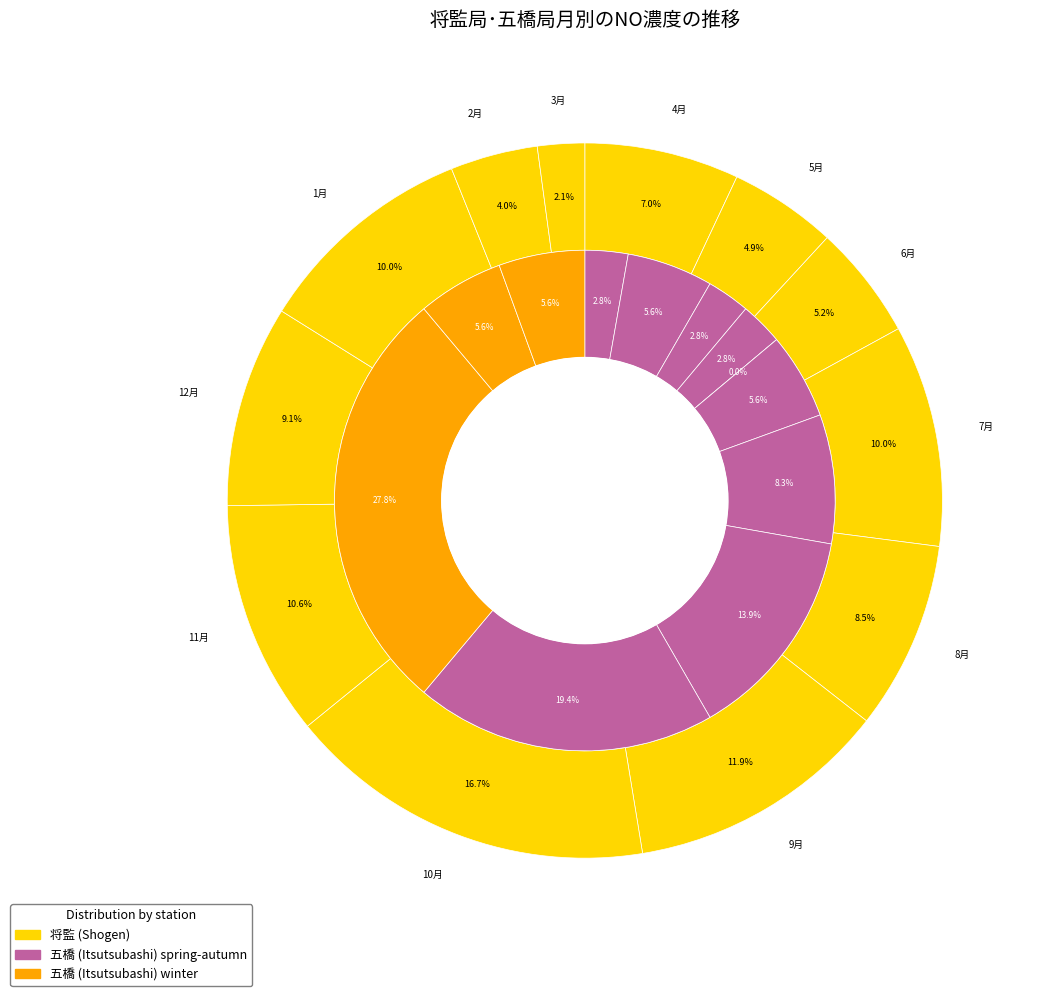

Does any single category account for the majority?

No